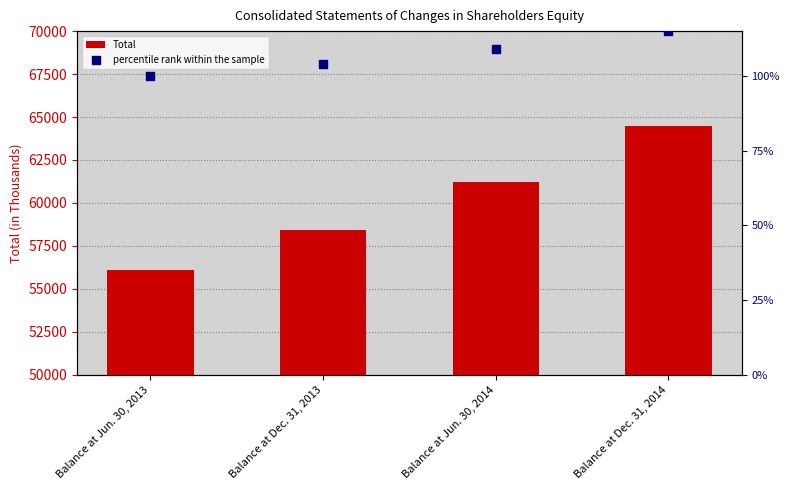

Which series contains the lowest Y value?

percentile rank within the sample